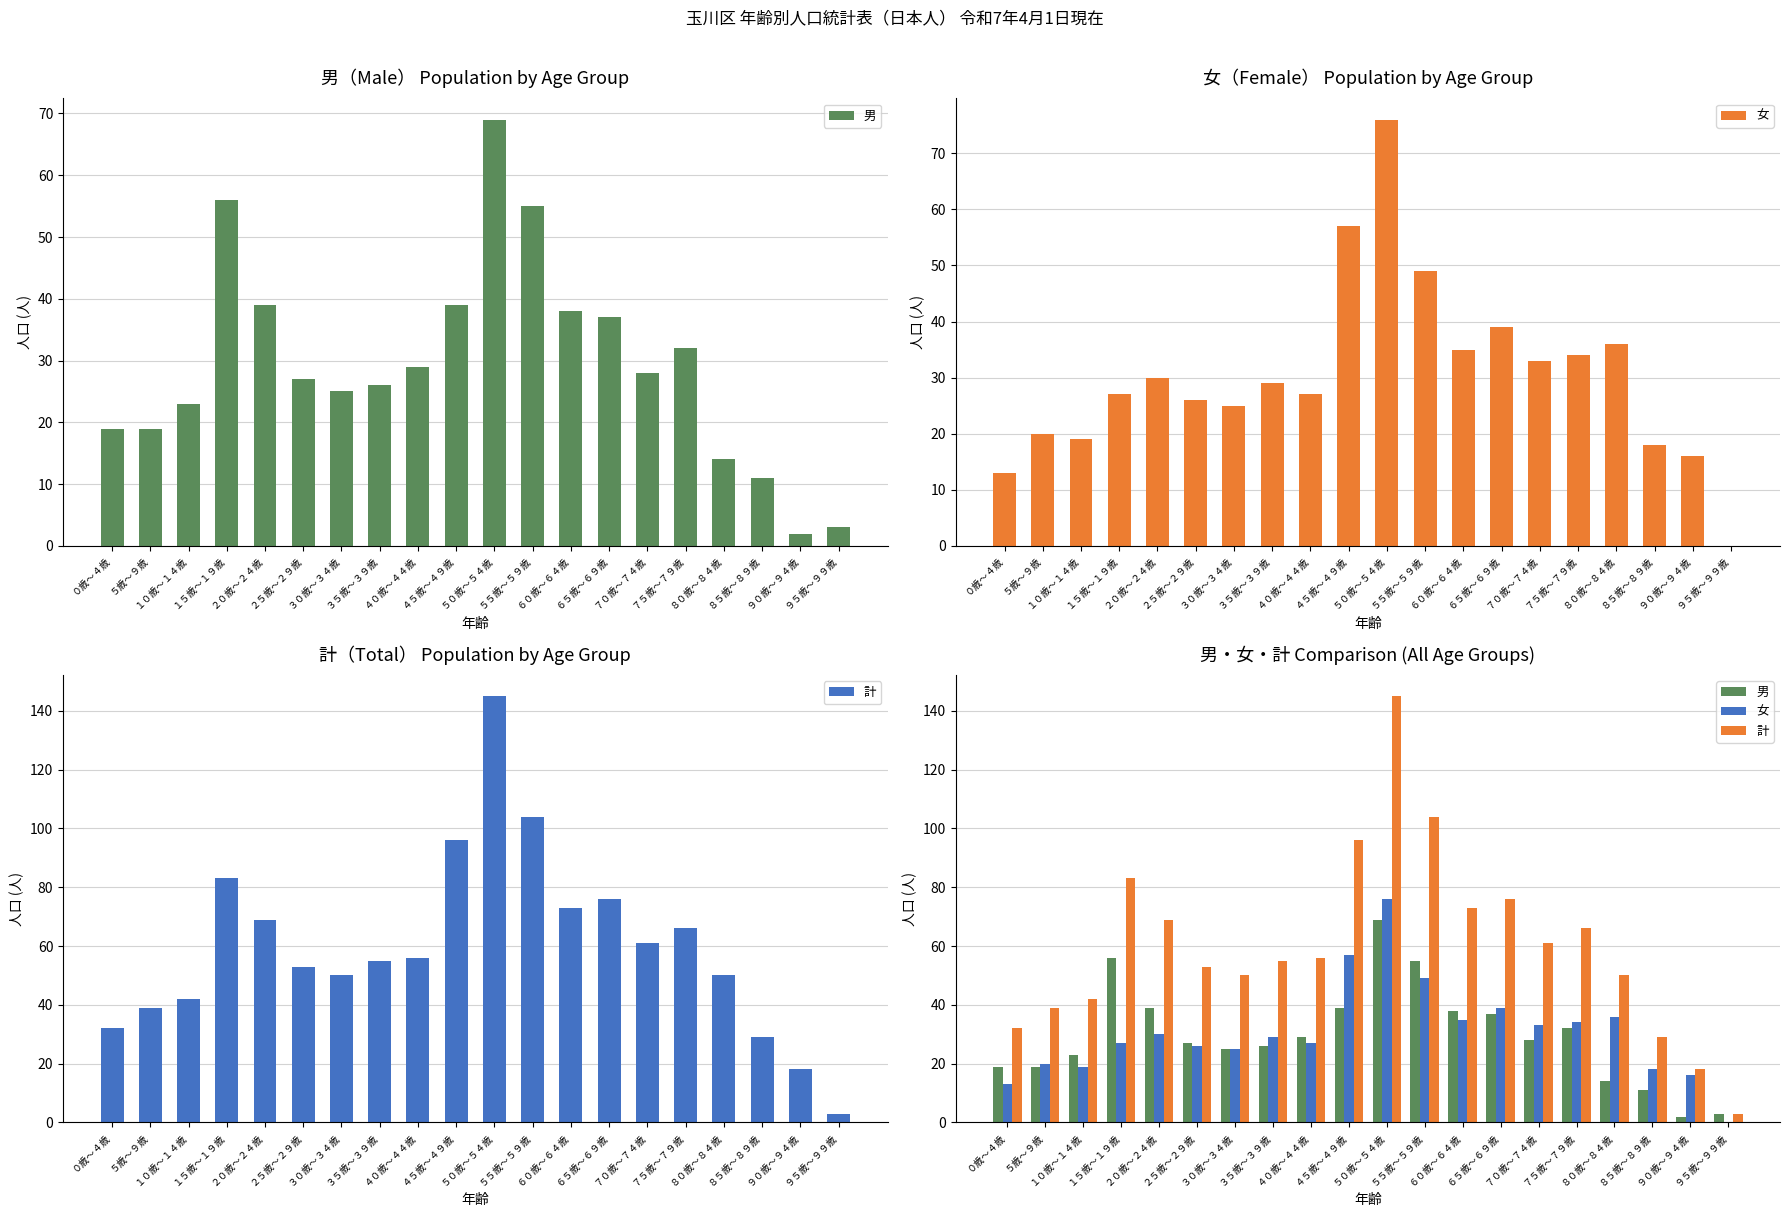

What is the average value of the 男 series?

30